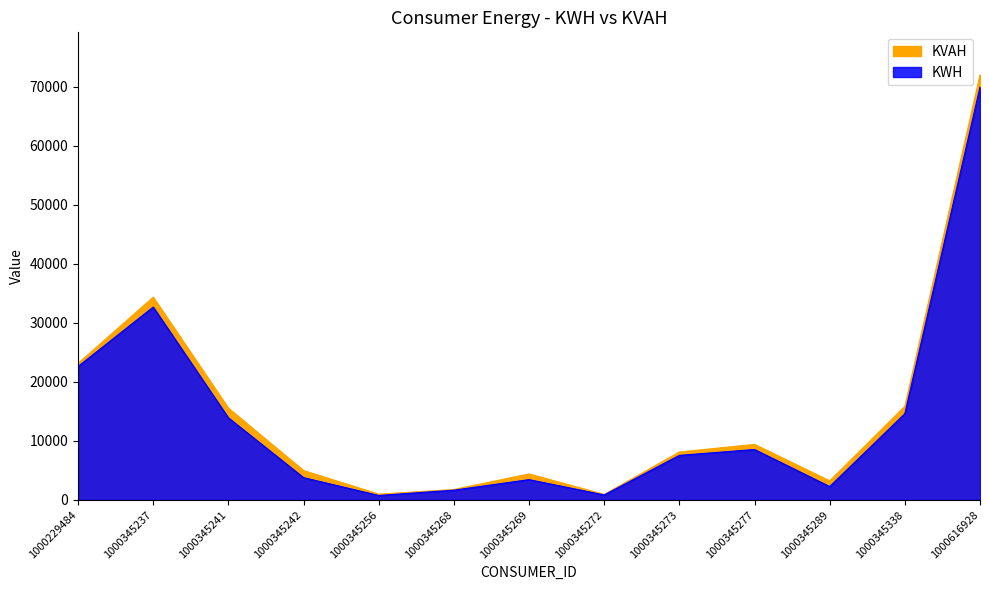

What is the sum of all KWH values?

182607.5